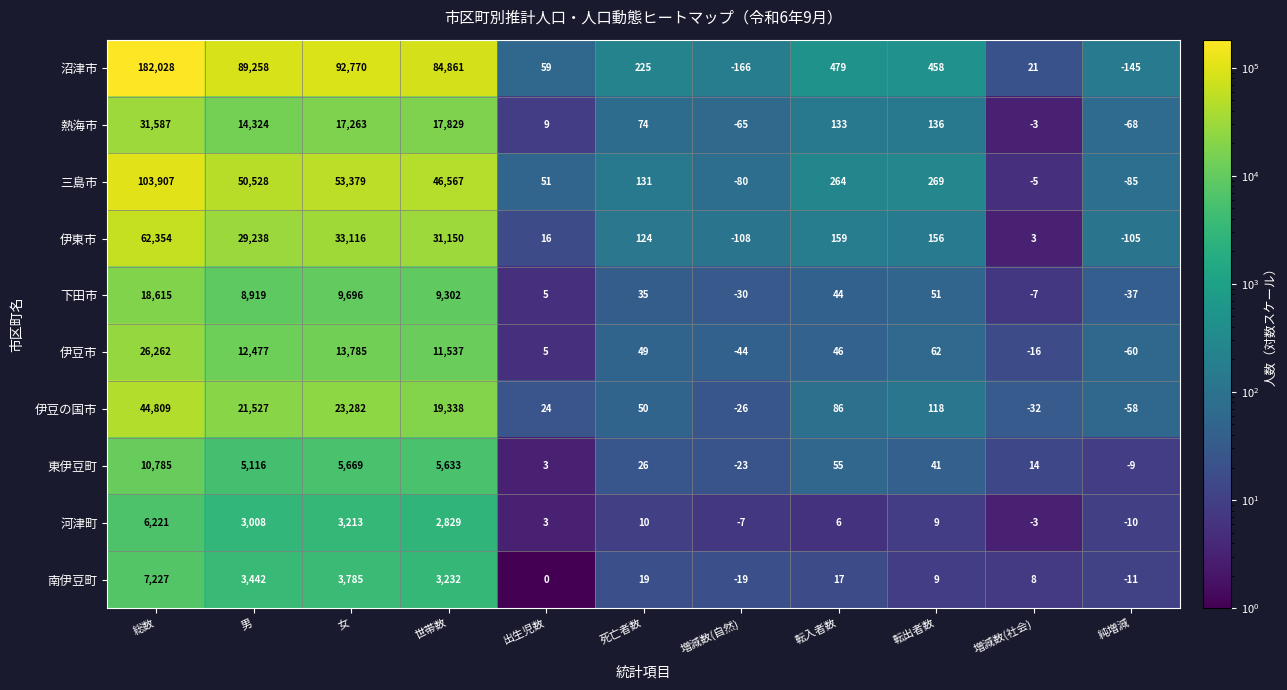

Count the number of categories in the chart.

11